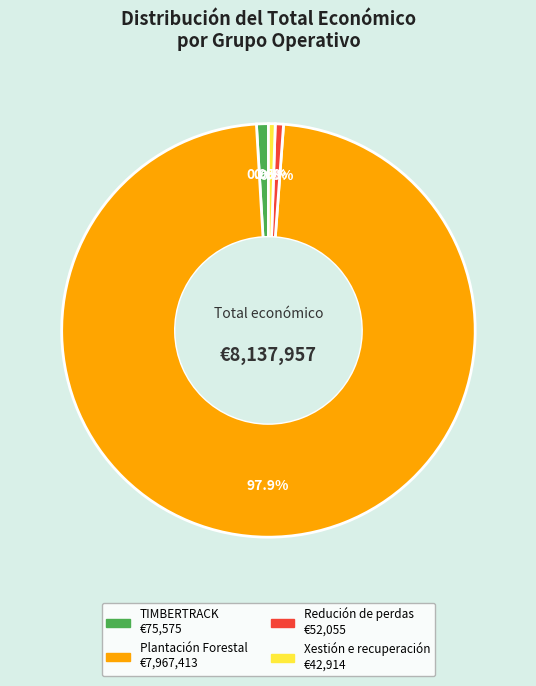

True or false: Redución de perdas accounts for 1% of the total.

True